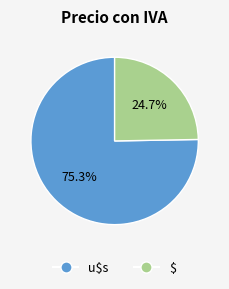

Does any single category account for the majority?

Yes